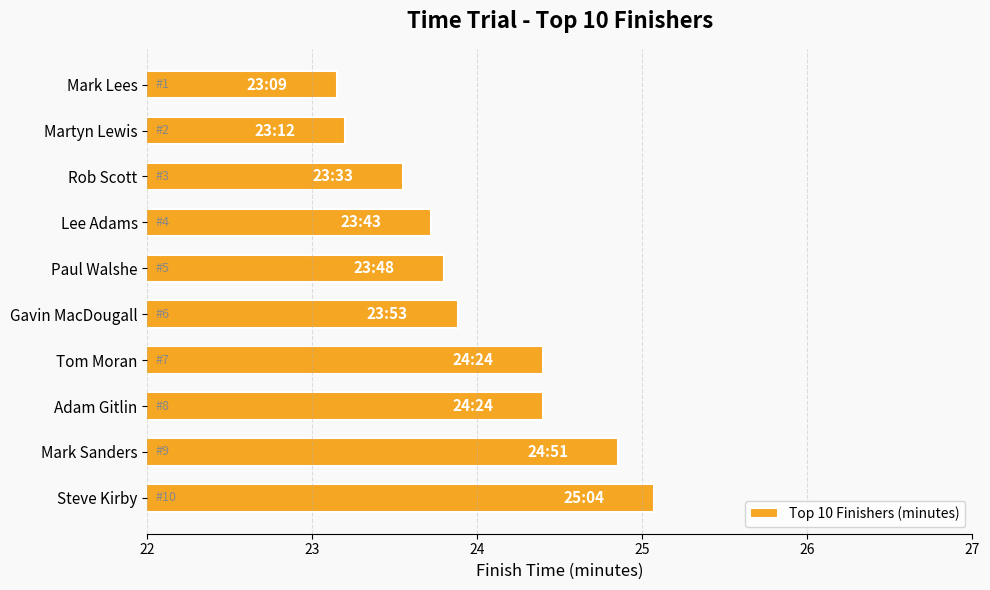

True or false: the data shows 14.9 at Martyn Lewis.

False